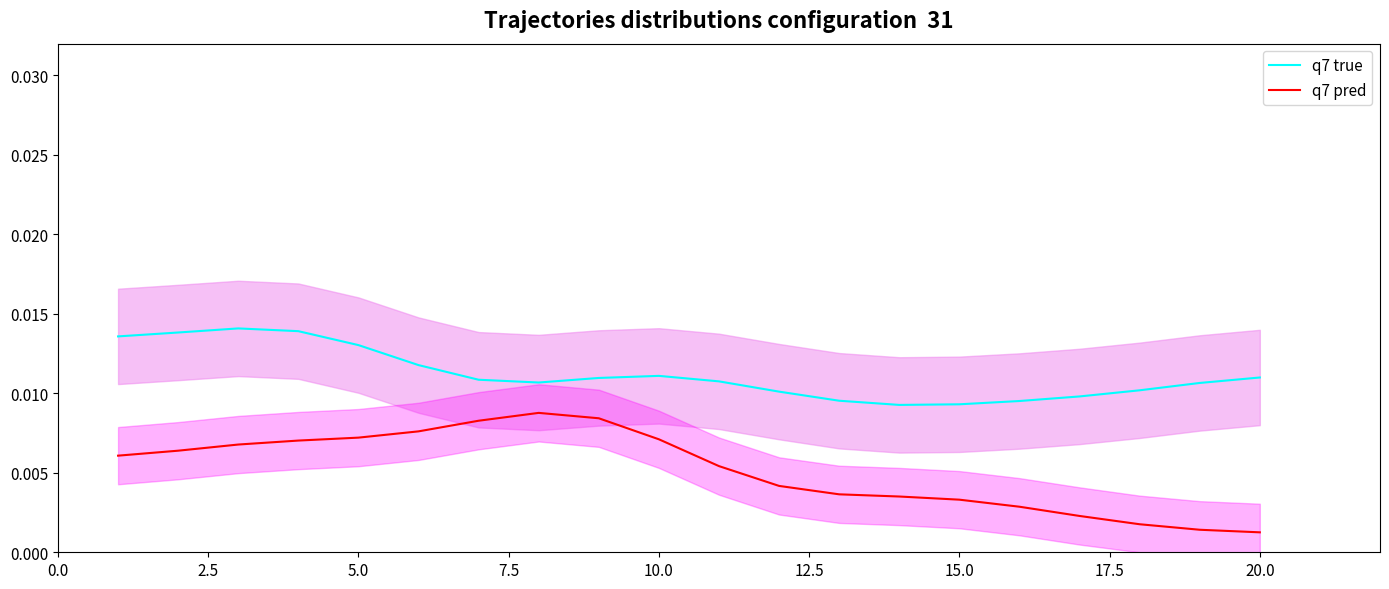

True or false: q7 pred and q7 true intersect in this chart.

False